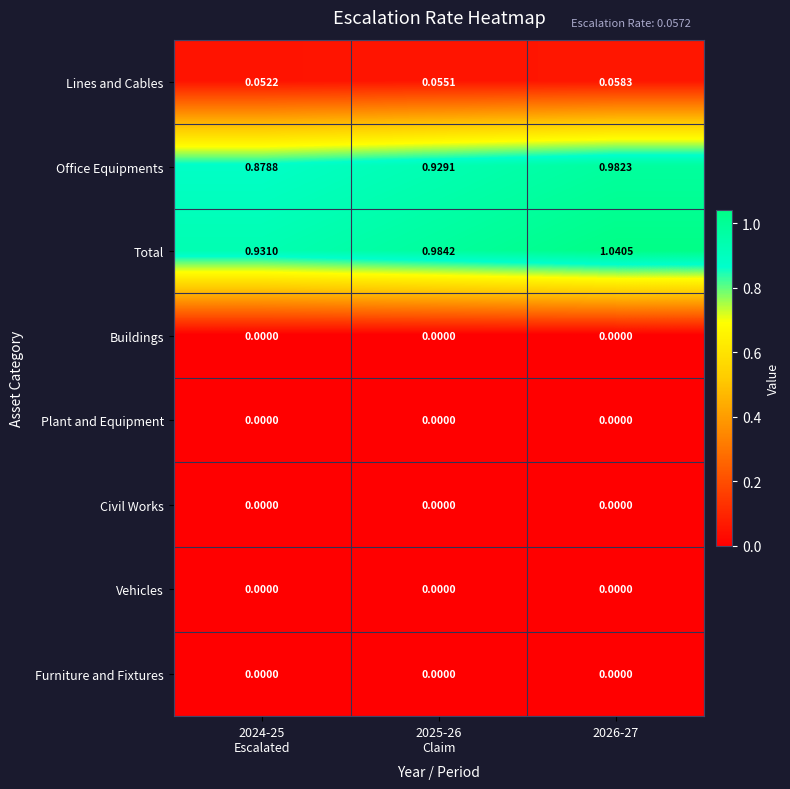

Which series has the largest total across all categories?

Total